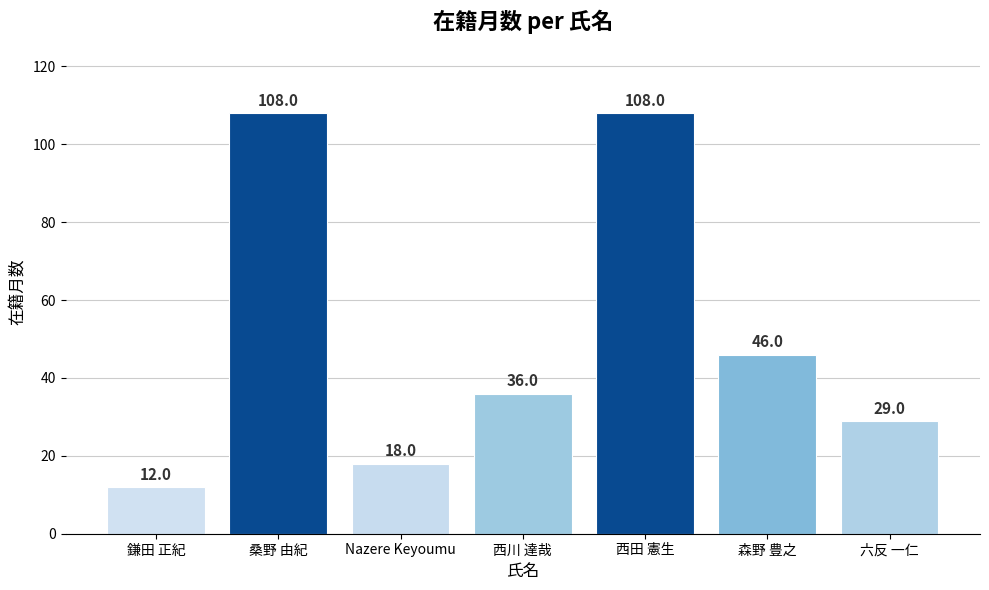

At which category does the chart reach its minimum across all series?

鎌田 正紀